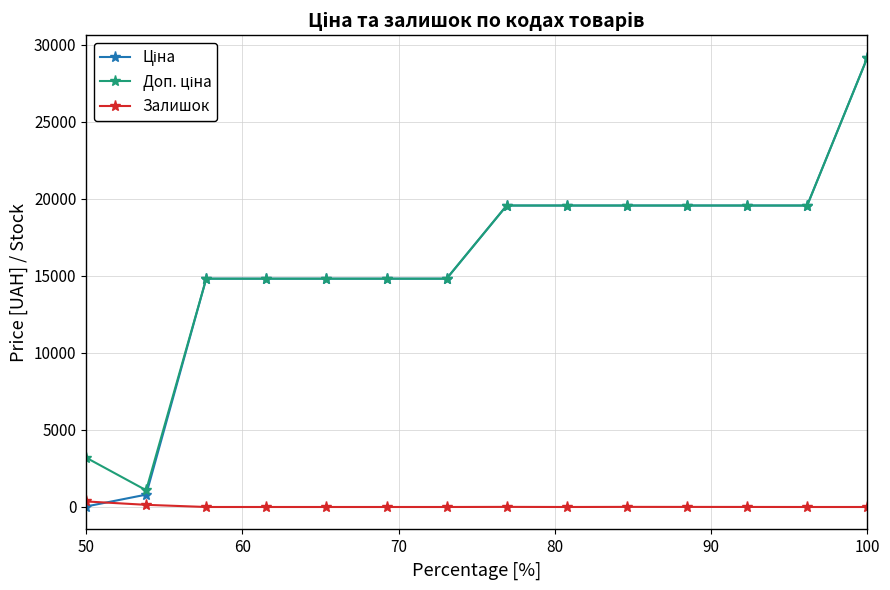

What is the difference between the maximum and second lowest values in the Залишок series?

360.0